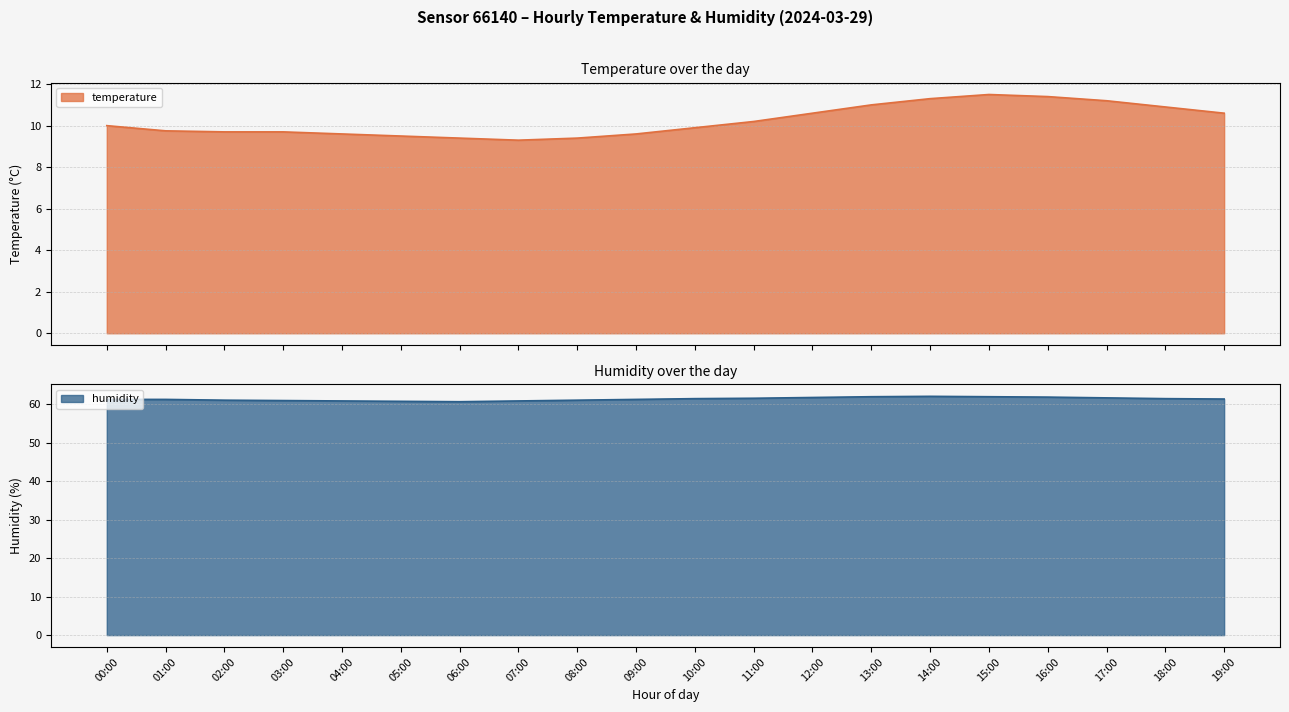

What is the highest value of the temperature series?

11.5